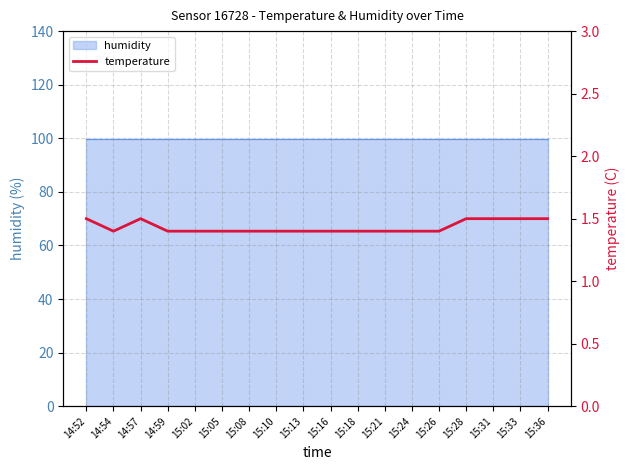

Rank the categories by value from highest to lowest.

14:52, 14:57, 15:28, 15:31, 15:33, 15:36, 14:54, 14:59, 15:02, 15:05, 15:08, 15:10, 15:13, 15:16, 15:18, 15:21, 15:24, 15:26